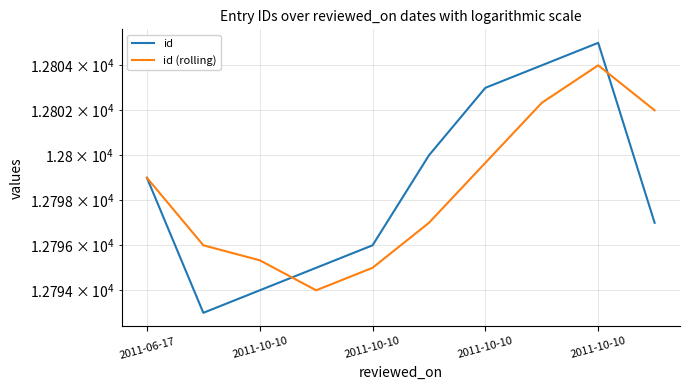

At which category is the sum across all series the highest?

2011-10-10